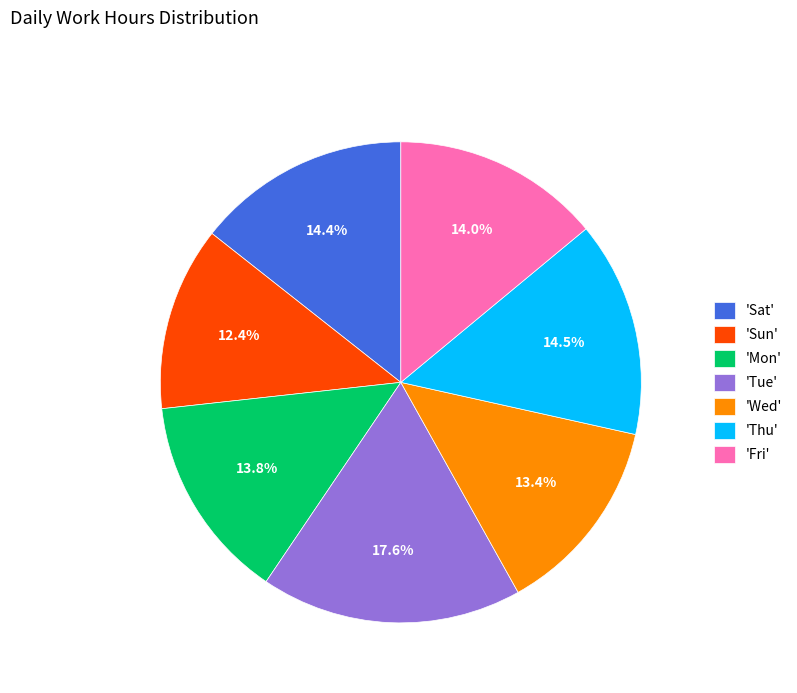

Is there a majority slice in this chart?

No